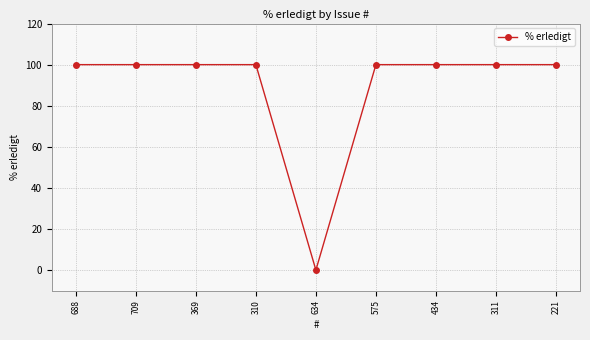

What is the difference between the maximum and minimum values?

100